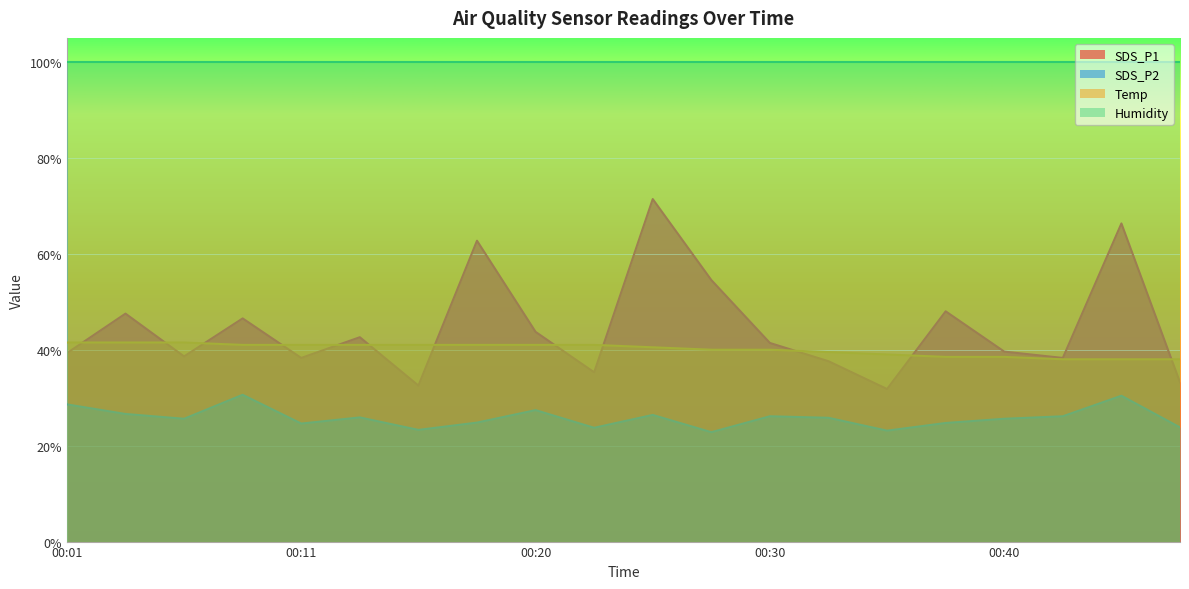

The Humidity series shows 62.8 at 00:40. True or false?

False